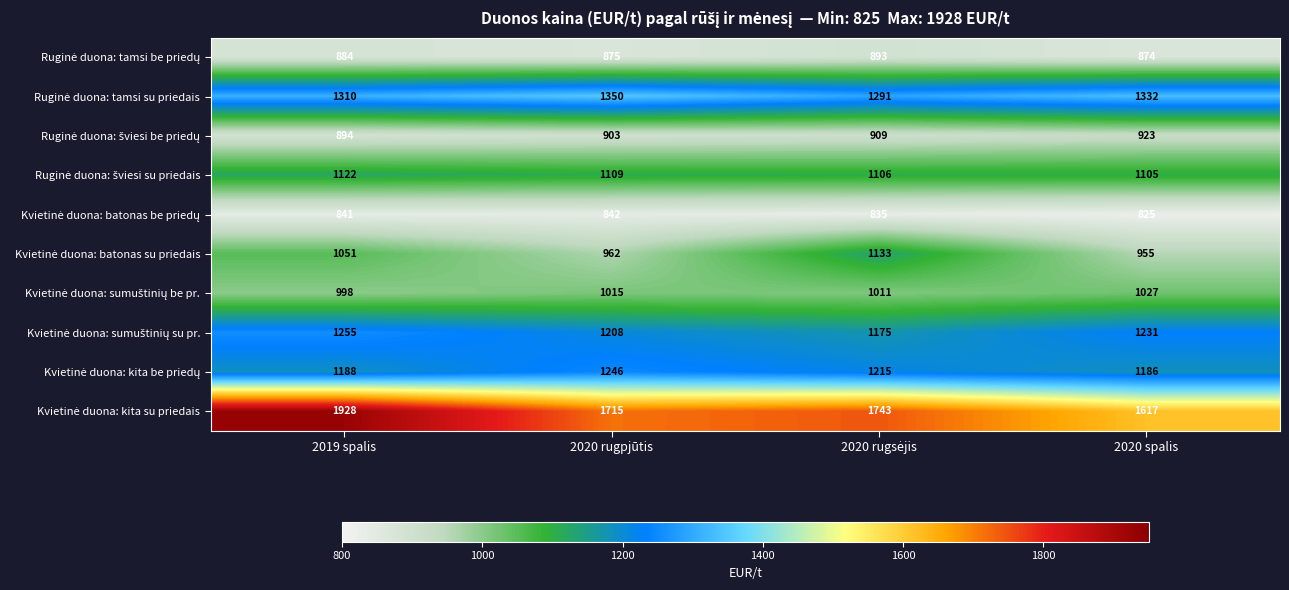

Which label corresponds to the largest value in the chart?

2019 spalis